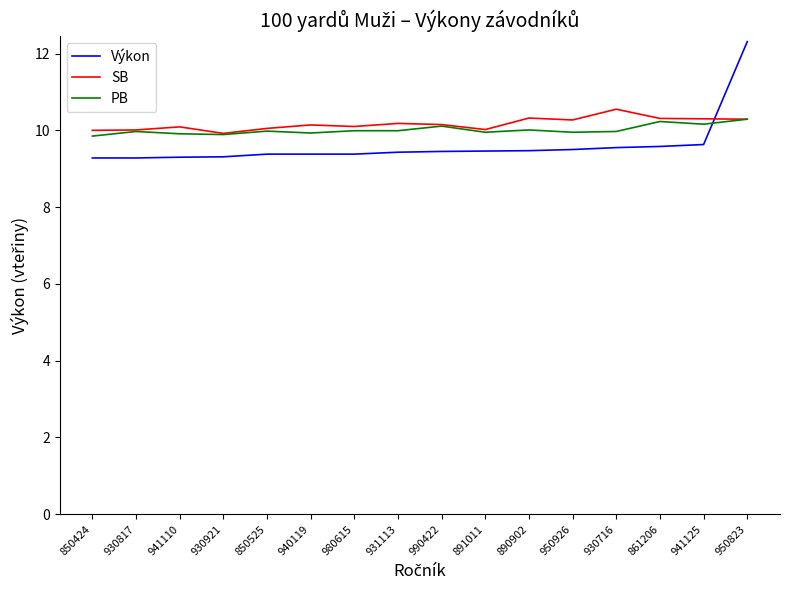

Between 980615 and 890902, which series saw the biggest shift?

SB